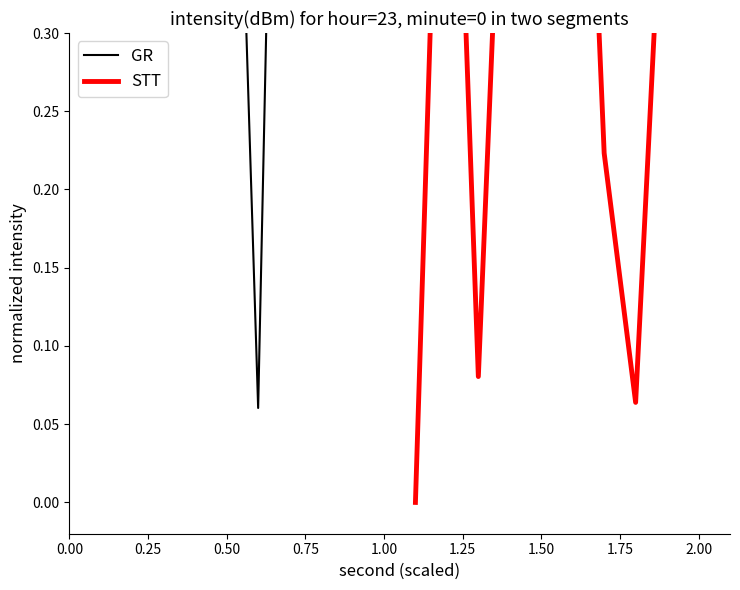

Which series ends up on top after the final intersection of GR and STT?

GR